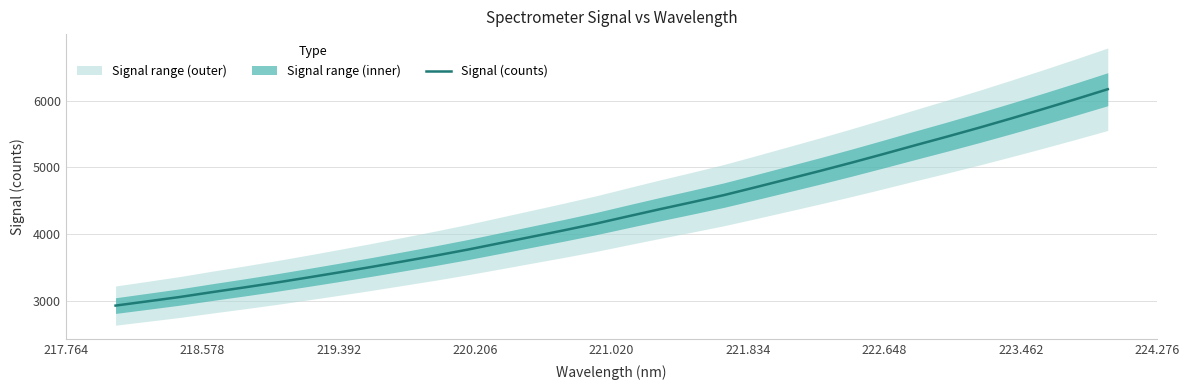

What is the minimum value for Signal (counts)?

2933.5